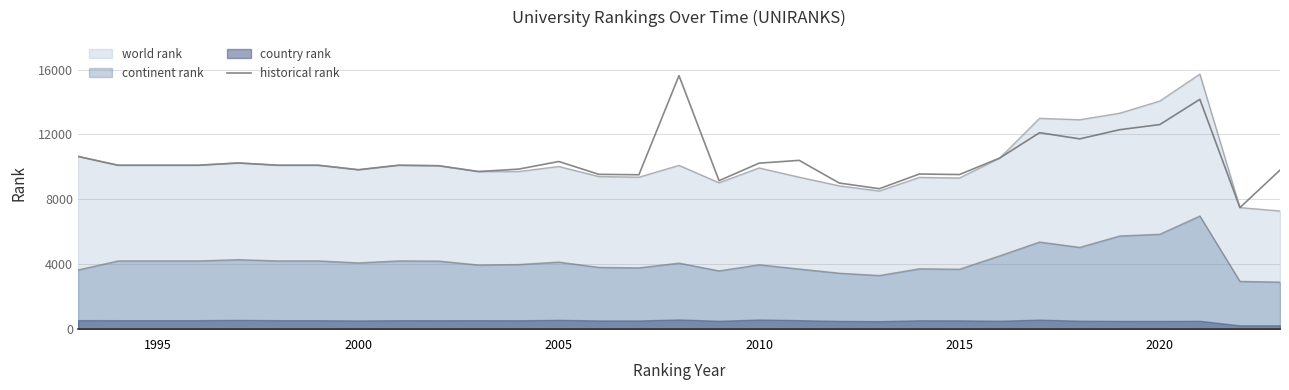

What is the greatest value displayed?

15625